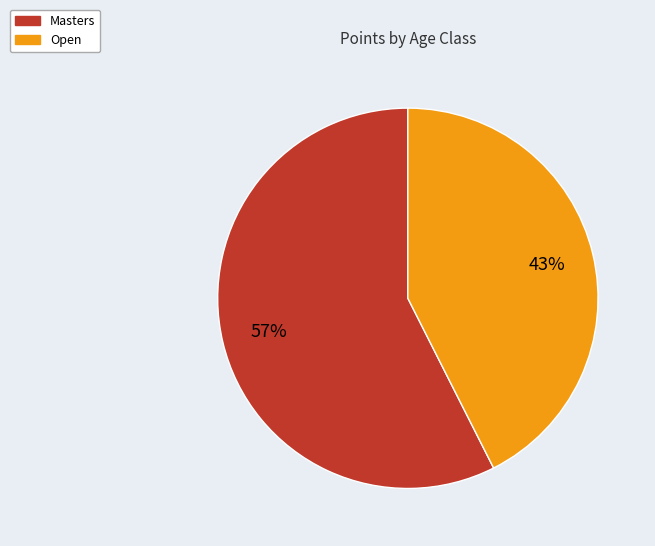

What is the largest slice in the pie chart?

Masters